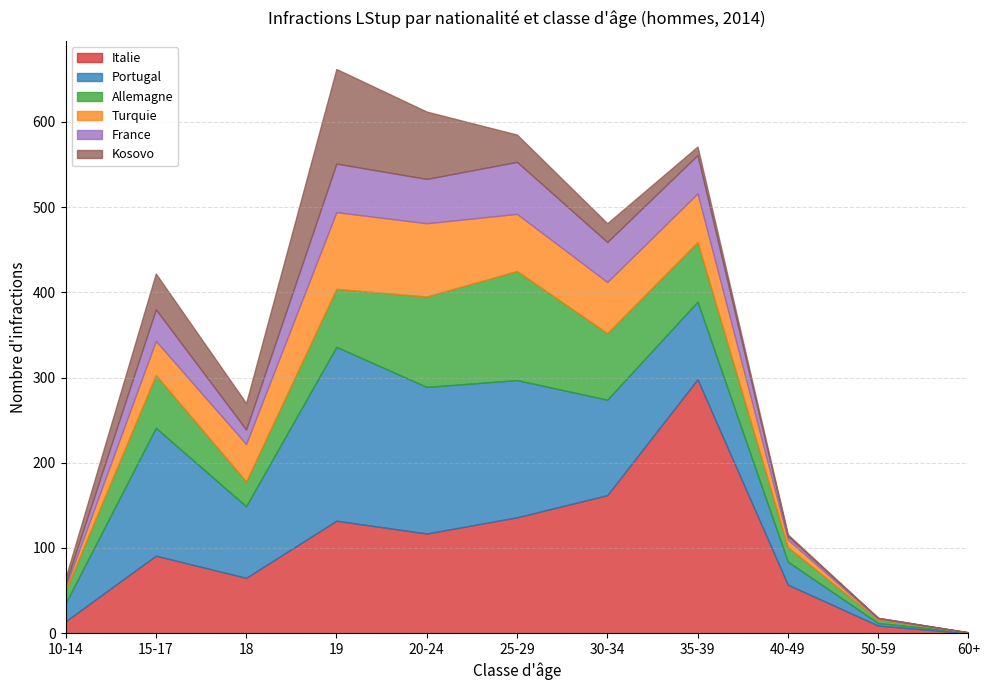

Which series changed the most between 18 and 35-39?

Italie